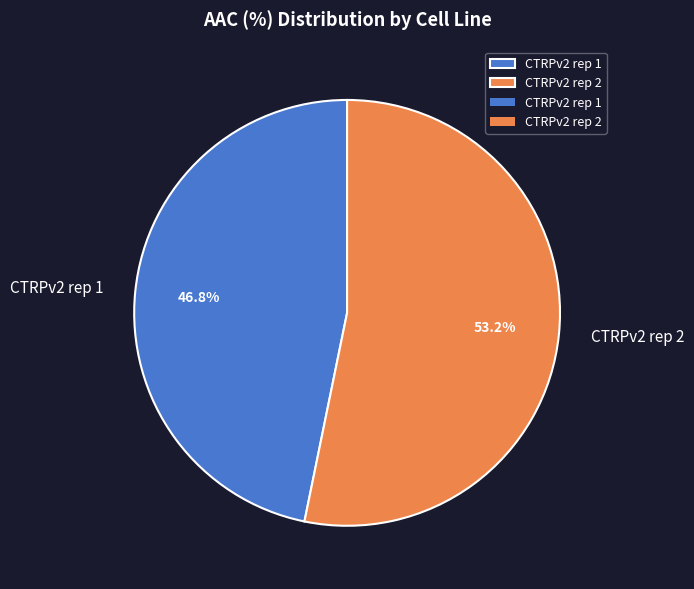

How many segments does this pie chart have?

2